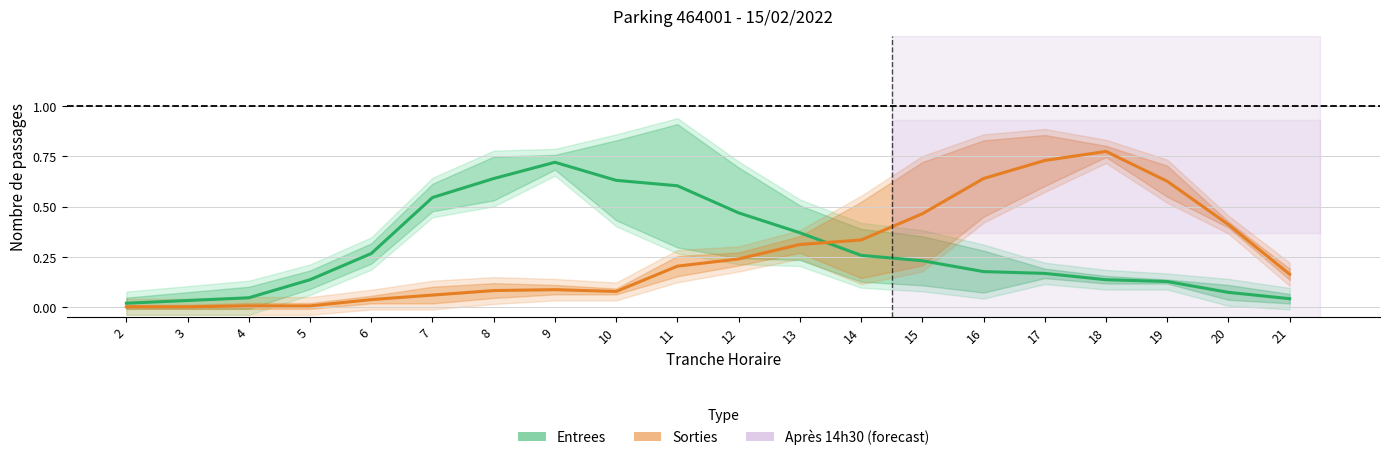

How many interior local peaks does the Entrees series have?

1